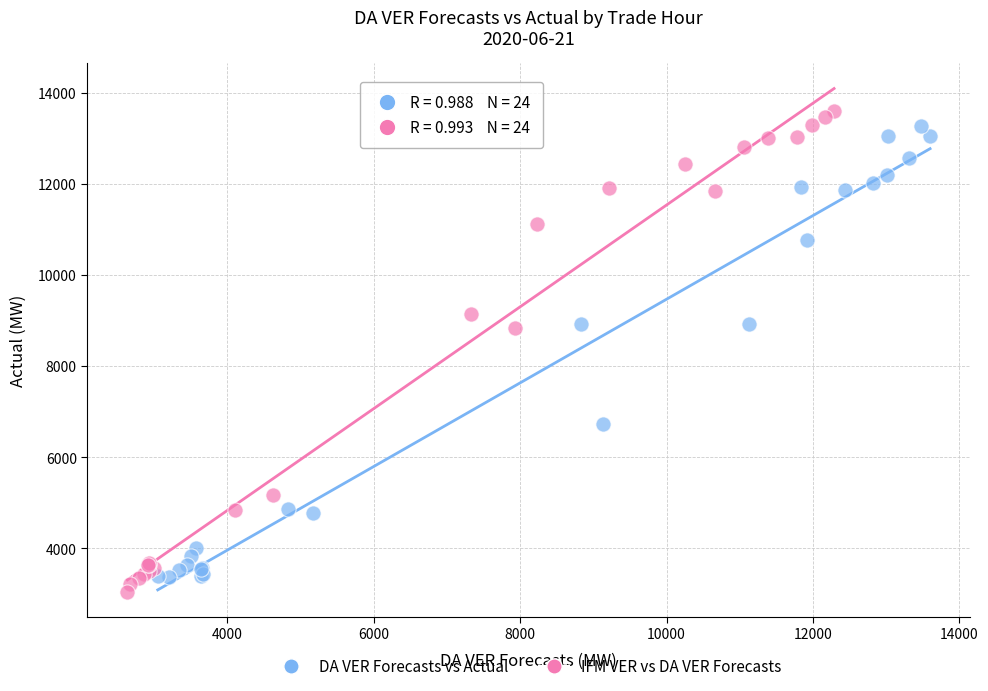

Which series has the widest spread of Y values?

IFM VER vs DA VER Forecasts